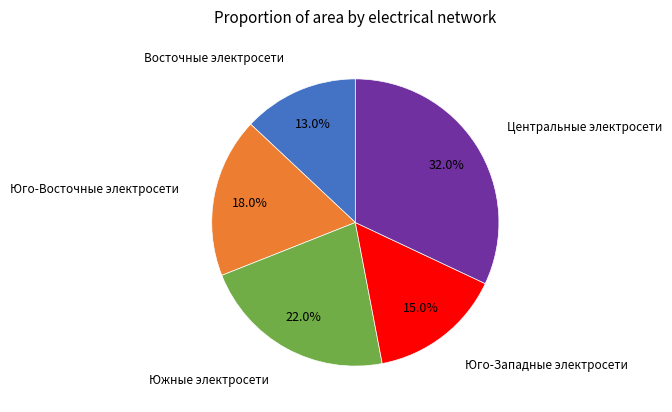

What is the ratio of the value at Восточные электросети to the value at Южные электросети?

0.6